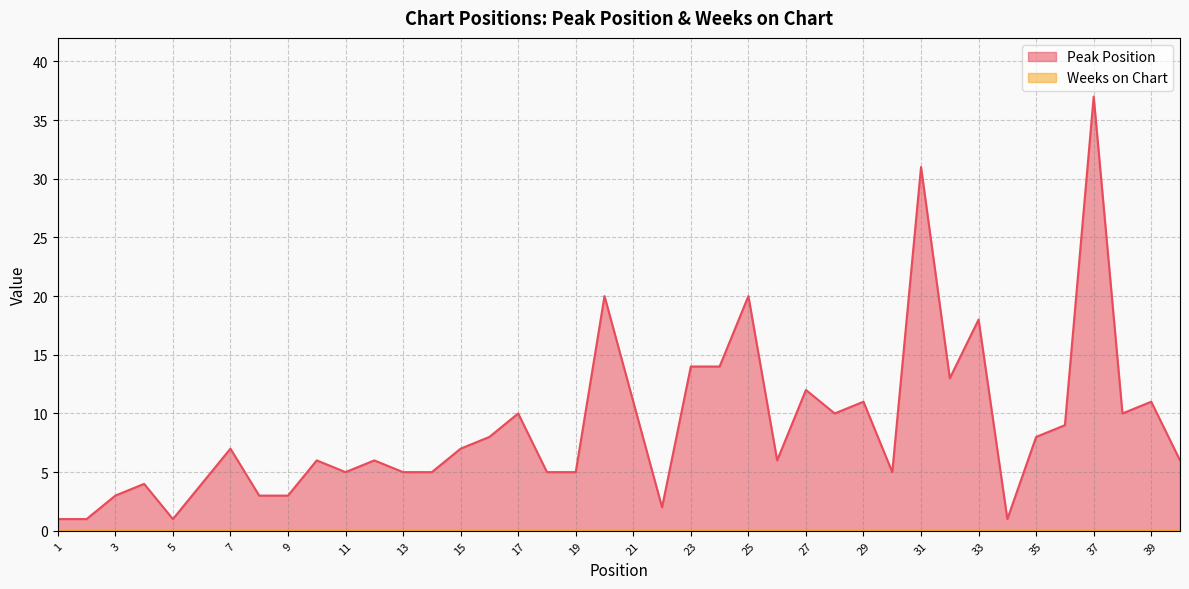

List the labels in order of value, largest first.

37, 31, 20, 25, 33, 23, 24, 32, 27, 21, 29, 39, 17, 28, 38, 36, 16, 35, 7, 15, 10, 12, 26, 40, 11, 13, 14, 18, 19, 30, 4, 6, 3, 8, 9, 22, 1, 2, 5, 34